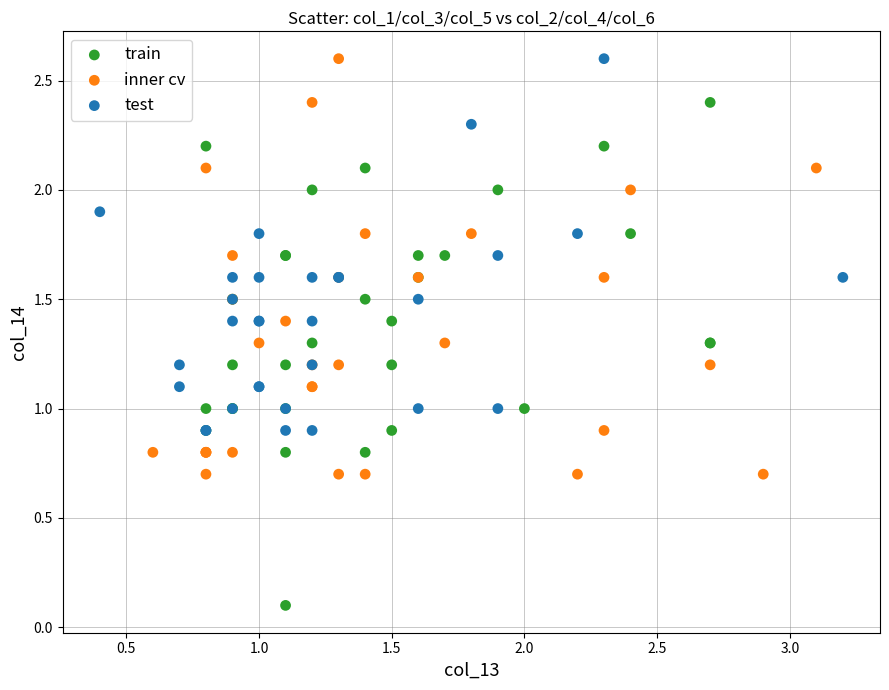

Which series has the largest Y range (max minus min)?

train